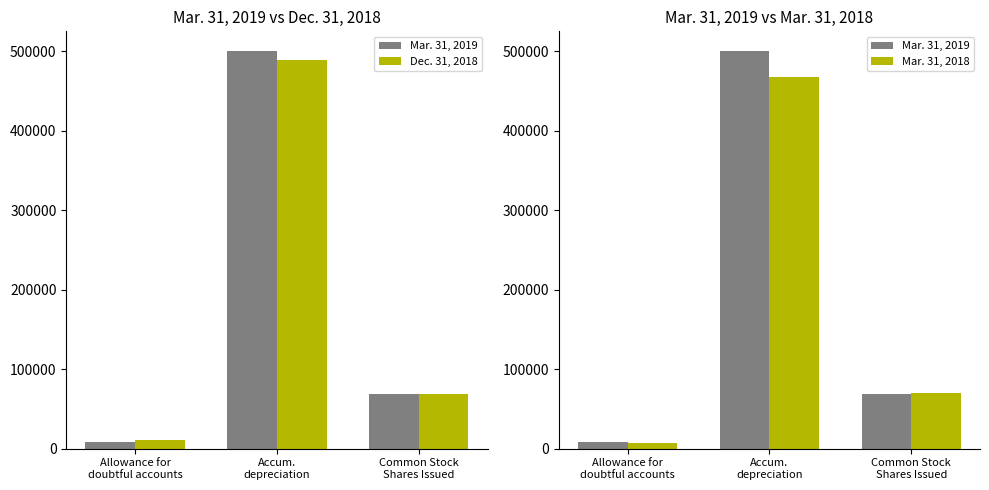

List the labels in order of Mar. 31, 2019 value, largest first.

Accum.
depreciation, Common Stock
Shares Issued, Allowance for
doubtful accounts